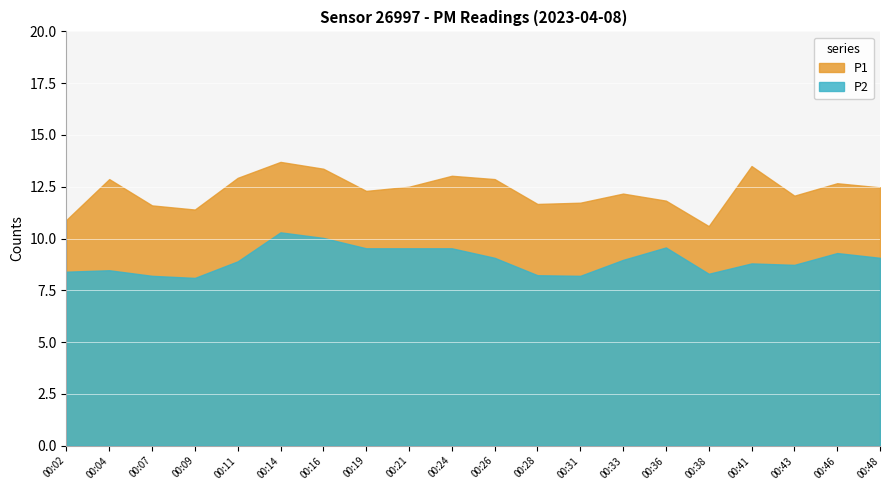

List the series in order of their peak value, lowest first.

P2, P1